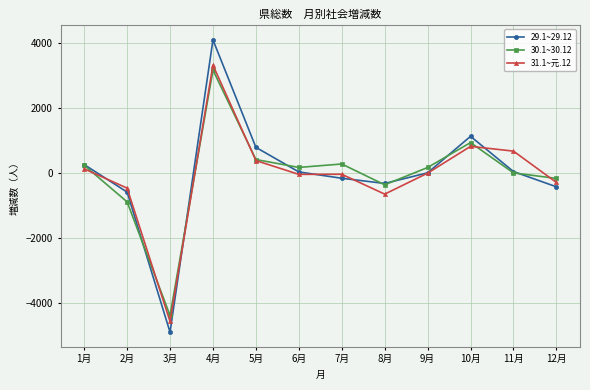

Is the value of 30.1~30.12 at 6月 greater than the value of 31.1~元.12 at 4月?

No